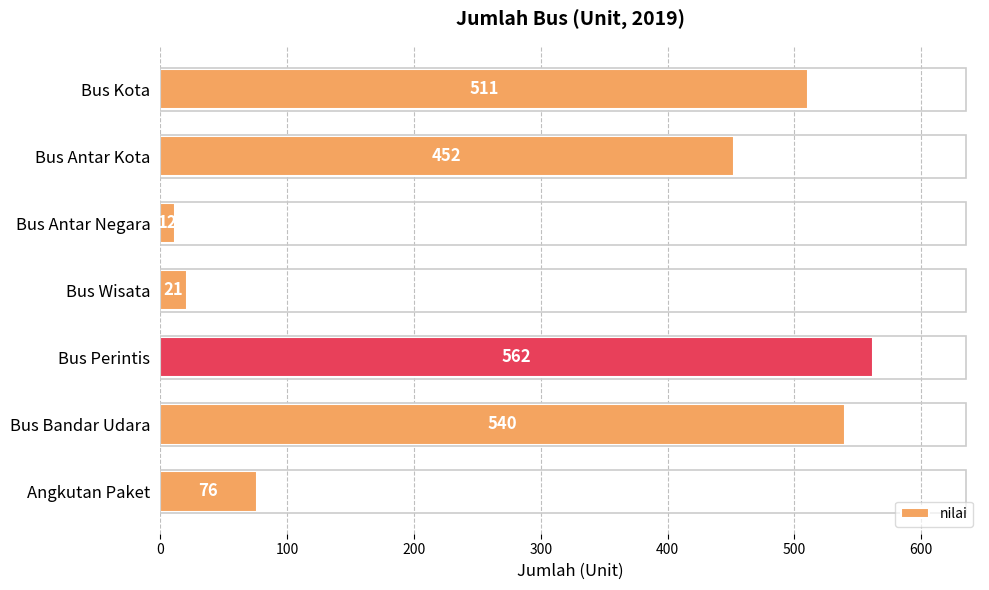

Rank the categories by value from highest to lowest.

Bus Perintis, Bus Bandar Udara, Bus Kota, Bus Antar Kota, Angkutan Paket, Bus Wisata, Bus Antar Negara